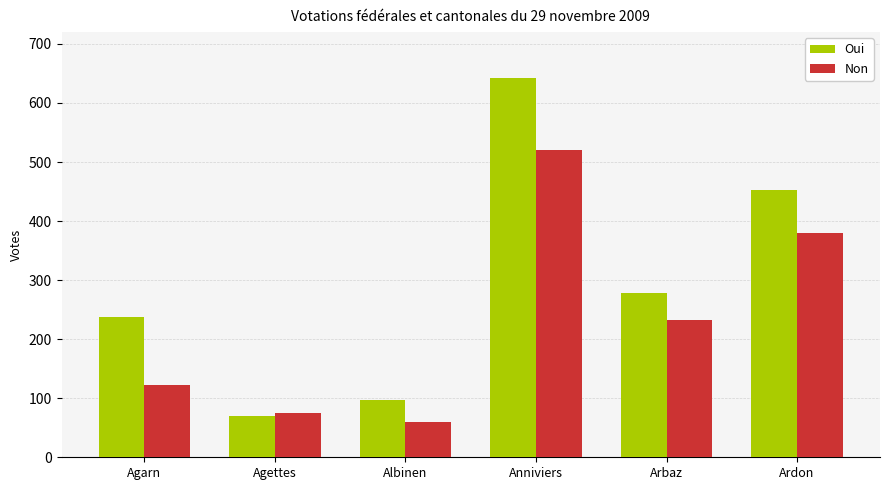

Reading right to left, extract all data points from this chart.

Oui: 453	278	643	97	70	237
Non: 380	232	520	59	75	122